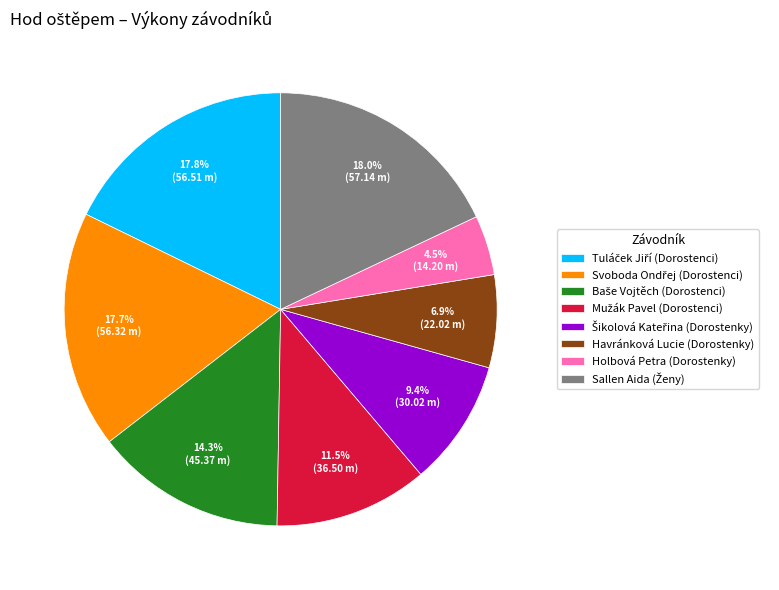

Is there any slice that represents more than half of the pie?

No